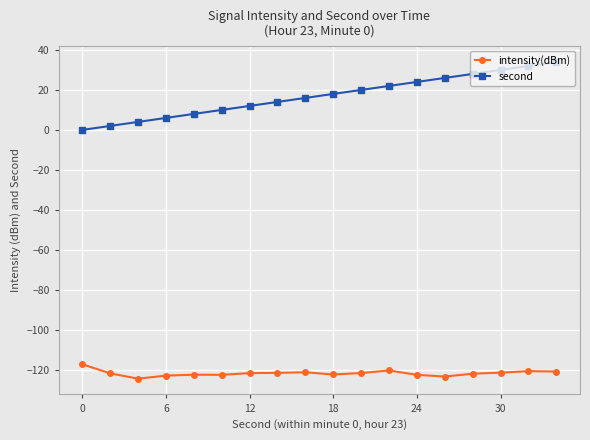

What is the highest value of the intensity(dBm) series?

-117.2